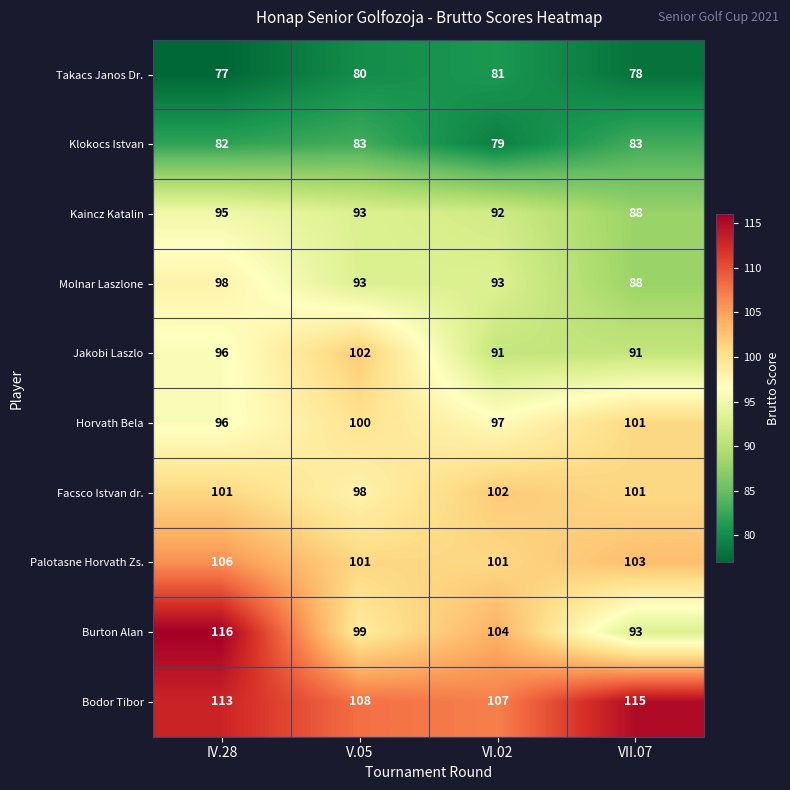

Count the number of data series in this chart.

10